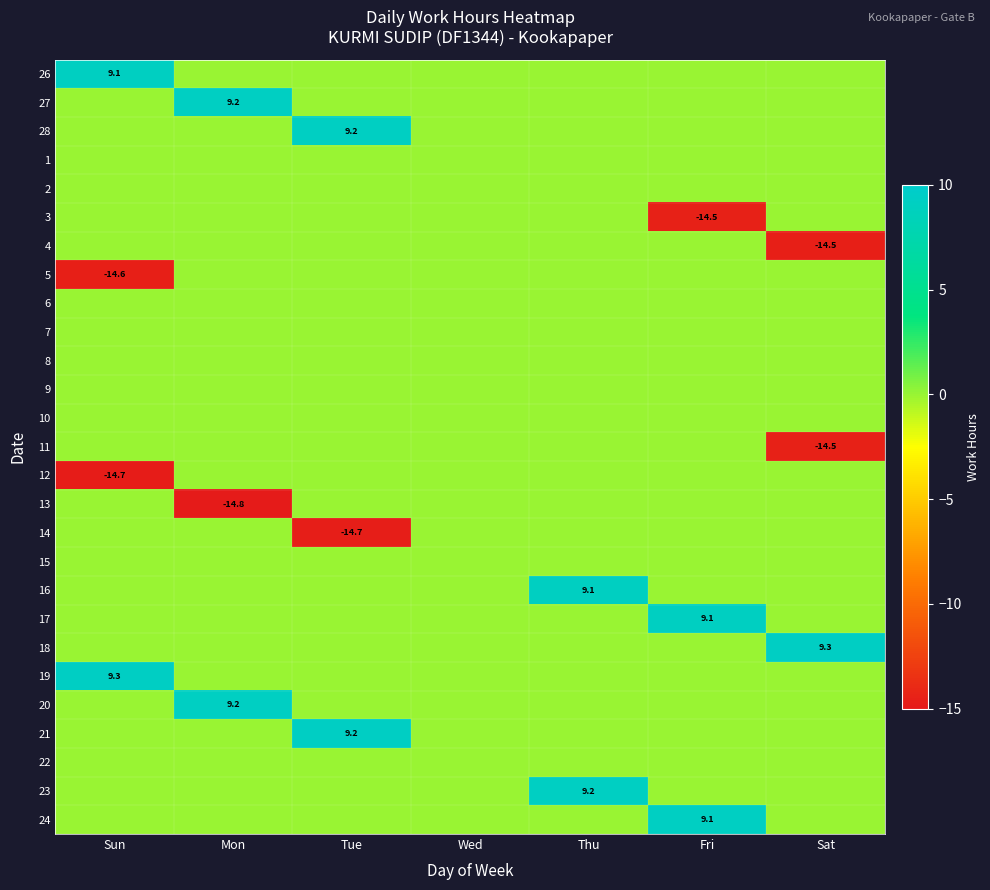

Is it true that 11 equals -21.3 at Sat?

False